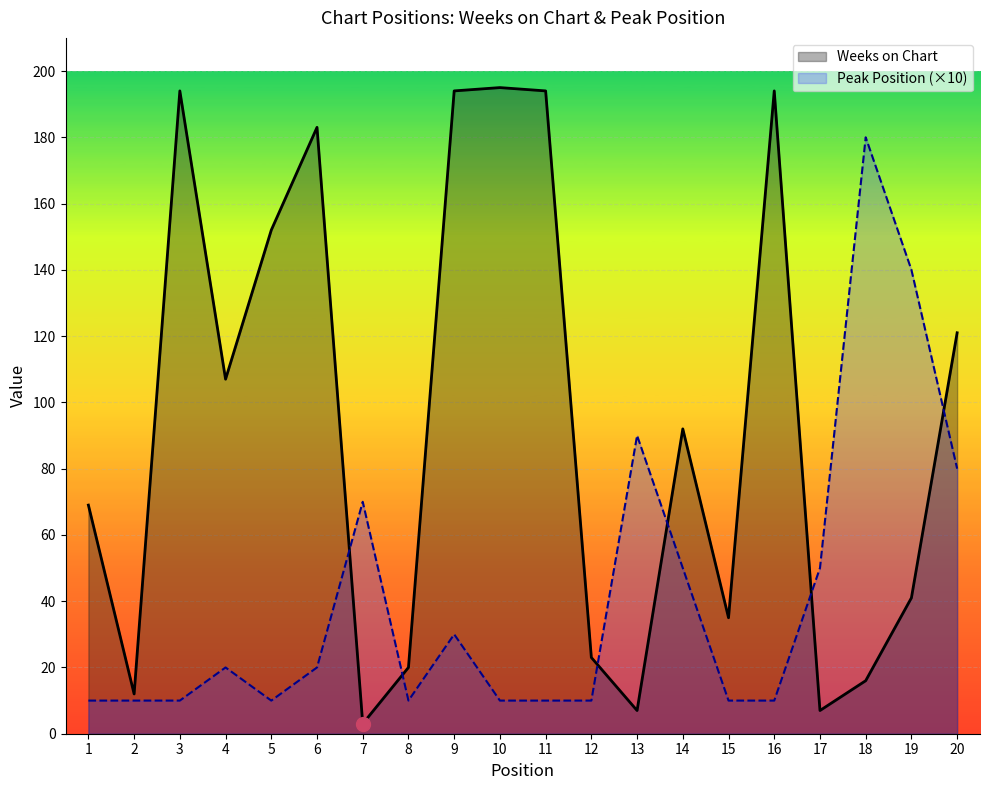

What is the difference between the Weeks on Chart values at 7 and 1?

66